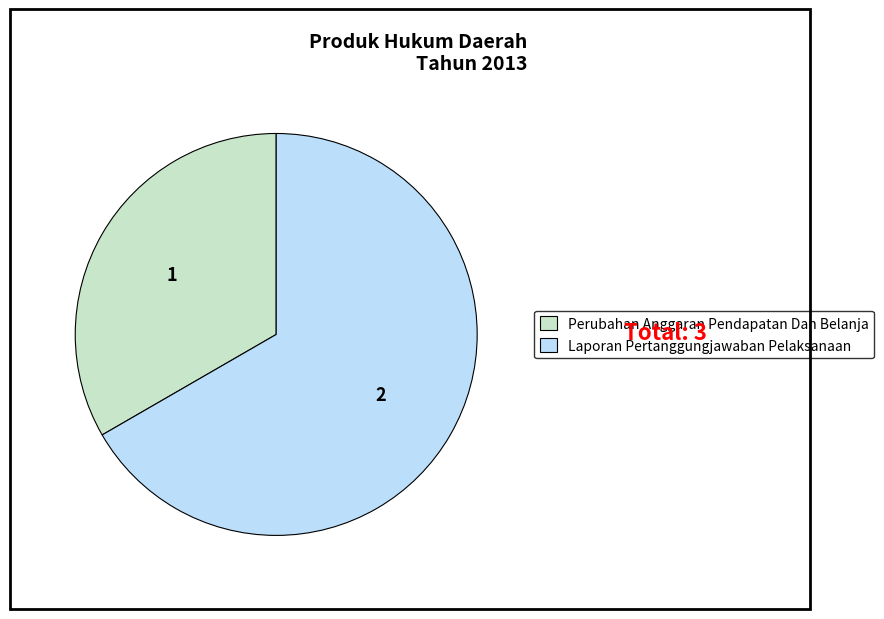

Combined, do Perubahan Anggaran Pendapatan Dan Belanja and Laporan Pertanggungjawaban Pelaksanaan account for over 50%?

Yes